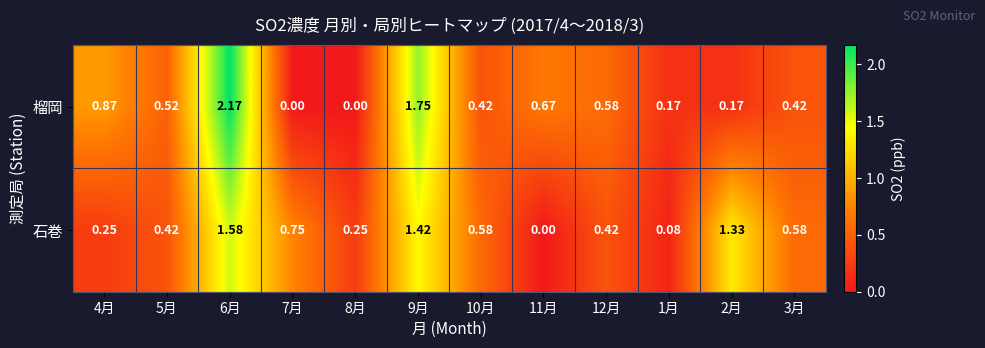

Which series changed the most between 6月 and 3月?

榴岡